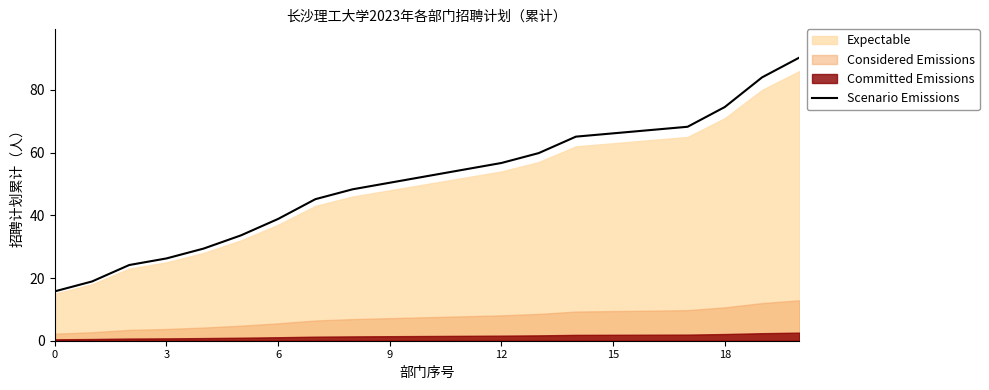

The chart shows a value of 89.2 at 12. True or false?

False